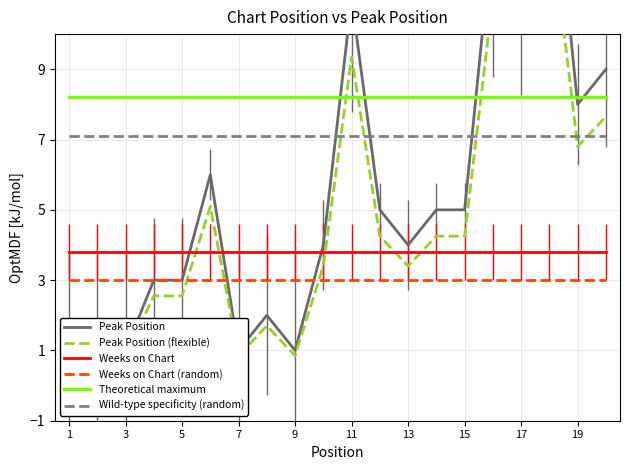

What are all the series names shown in the legend?

Peak Position, Peak Position (flexible), Weeks on Chart, Weeks on Chart (random), Theoretical maximum, Wild-type specificity (random)